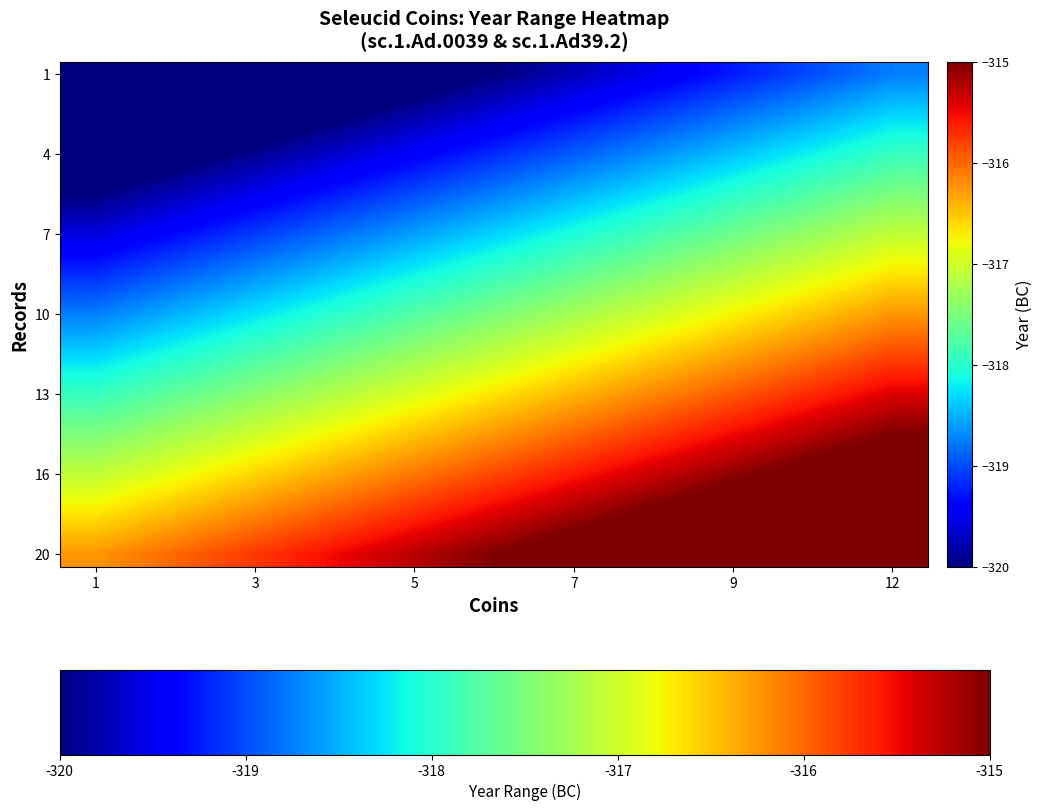

At which category is the sum across all series the highest?

12